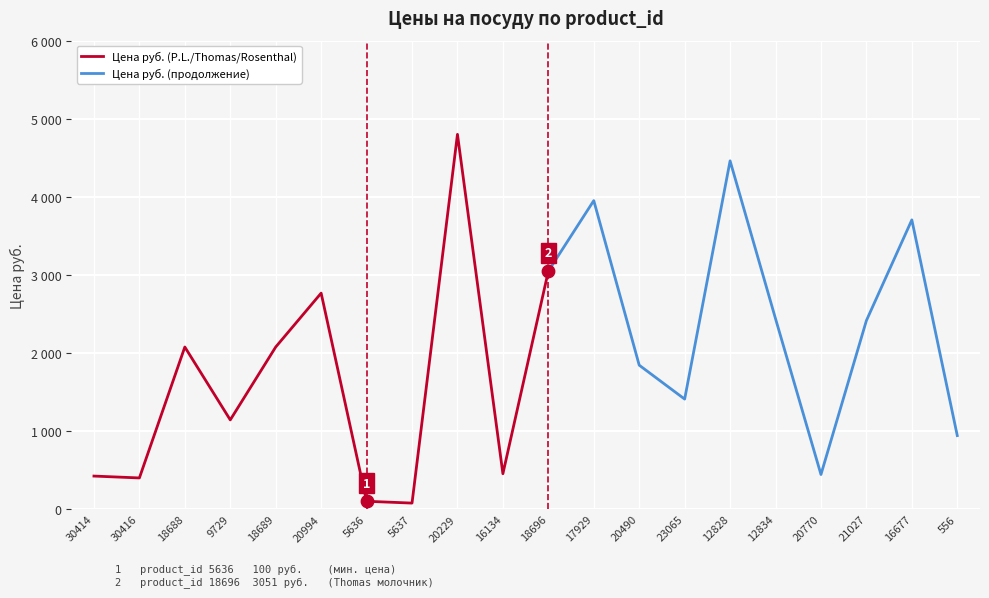

Which has a higher value, 12834 or 18696?

18696